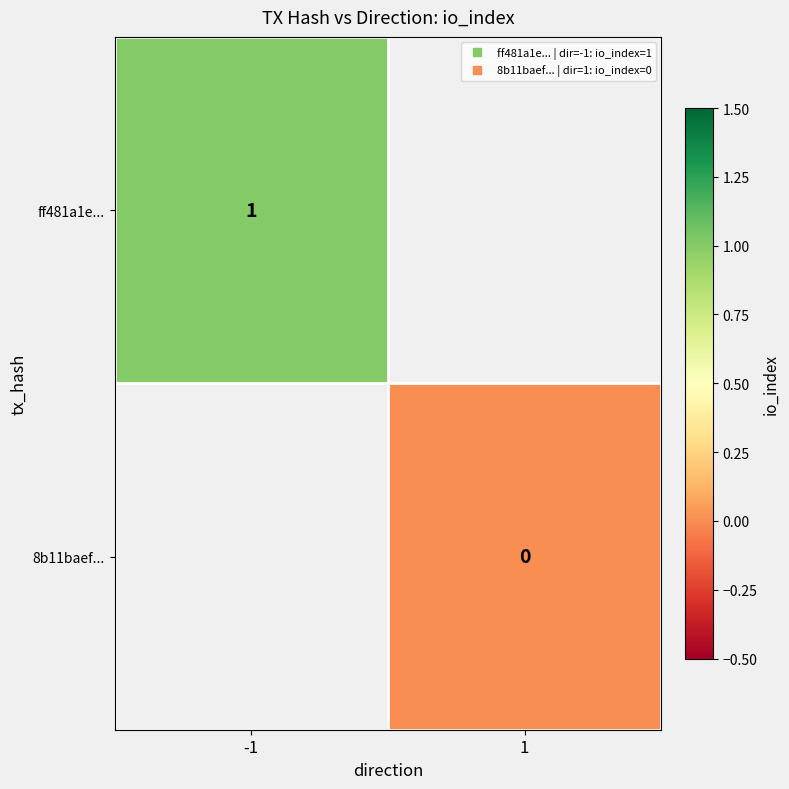

How many distinct data groups are displayed?

2